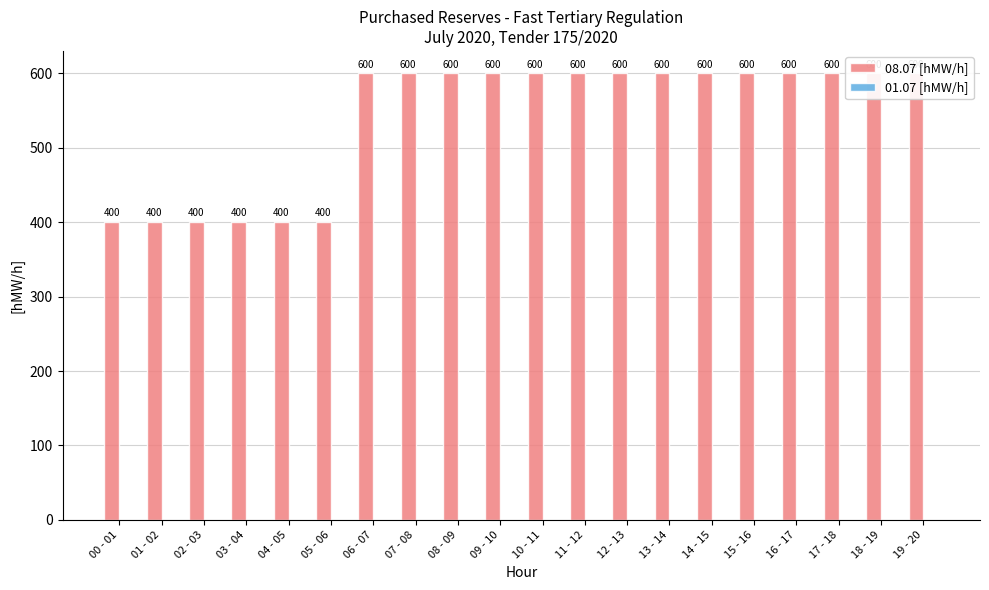

Which series has the largest total across all categories?

08.07 [hMW/h]